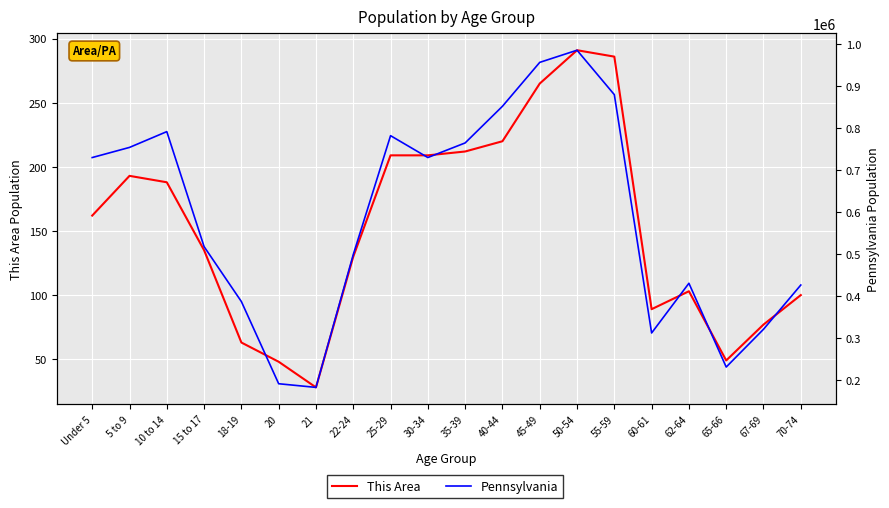

True or false: This Area and Pennsylvania intersect in this chart.

False